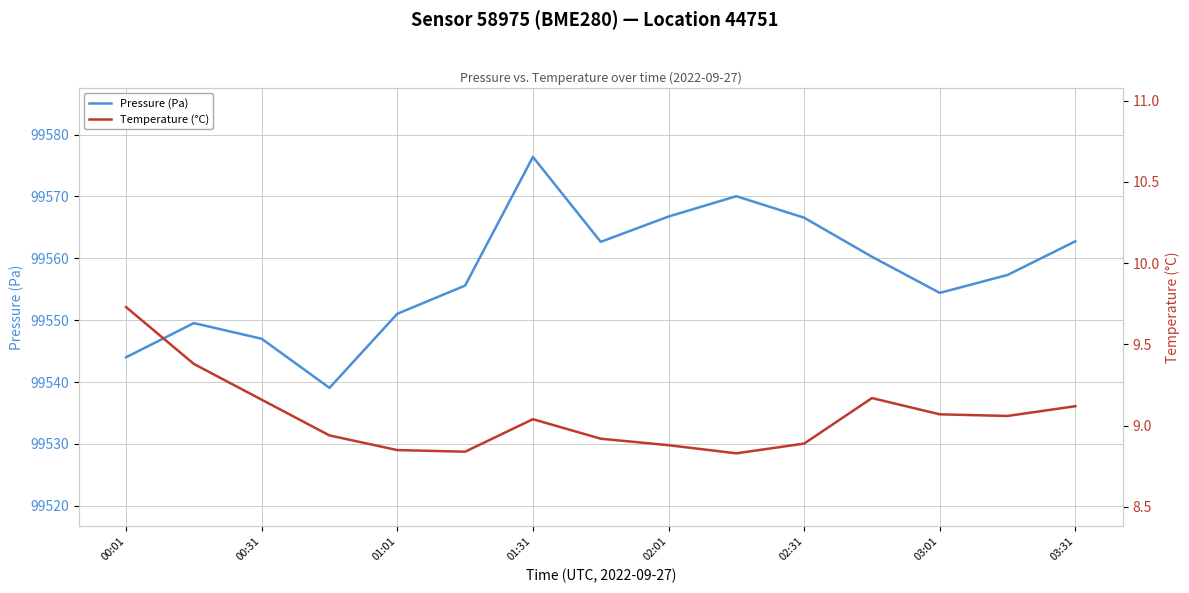

Reading left to right, transcribe all the data shown in this chart.

Pressure (Pa): 99544.0	99549.5	99547.0	99539.1	99551.0	99555.6	99576.4	99562.7	99566.8	99570.0	99566.6	99560.2	99554.4	99557.3	99562.8
Temperature (°C): 9.7	9.4	9.2	8.9	8.8	8.8	9.0	8.9	8.9	8.8	8.9	9.2	9.1	9.1	9.1